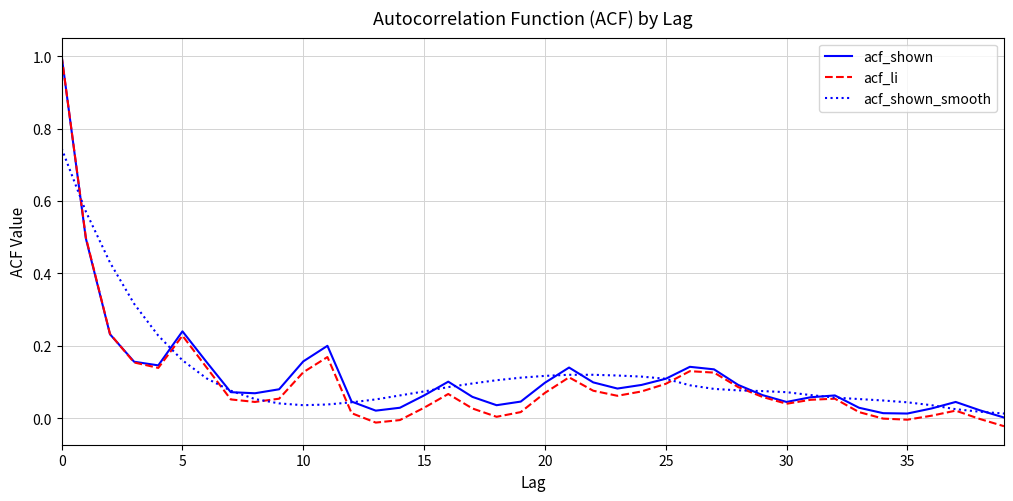

Which series has the largest range (max minus min)?

acf_li